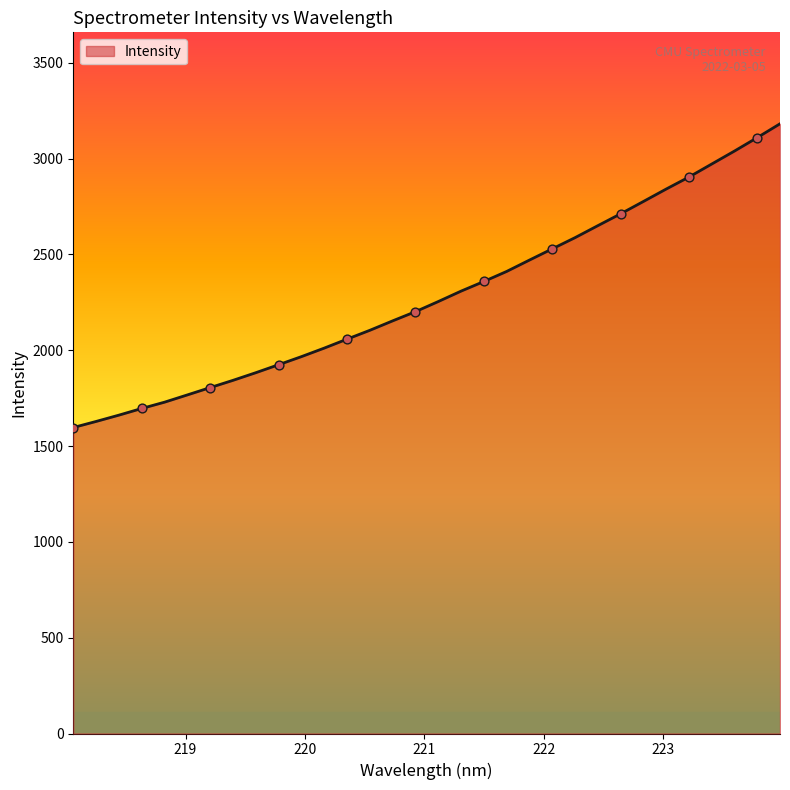

What is the difference between the maximum and minimum values?

1585.1